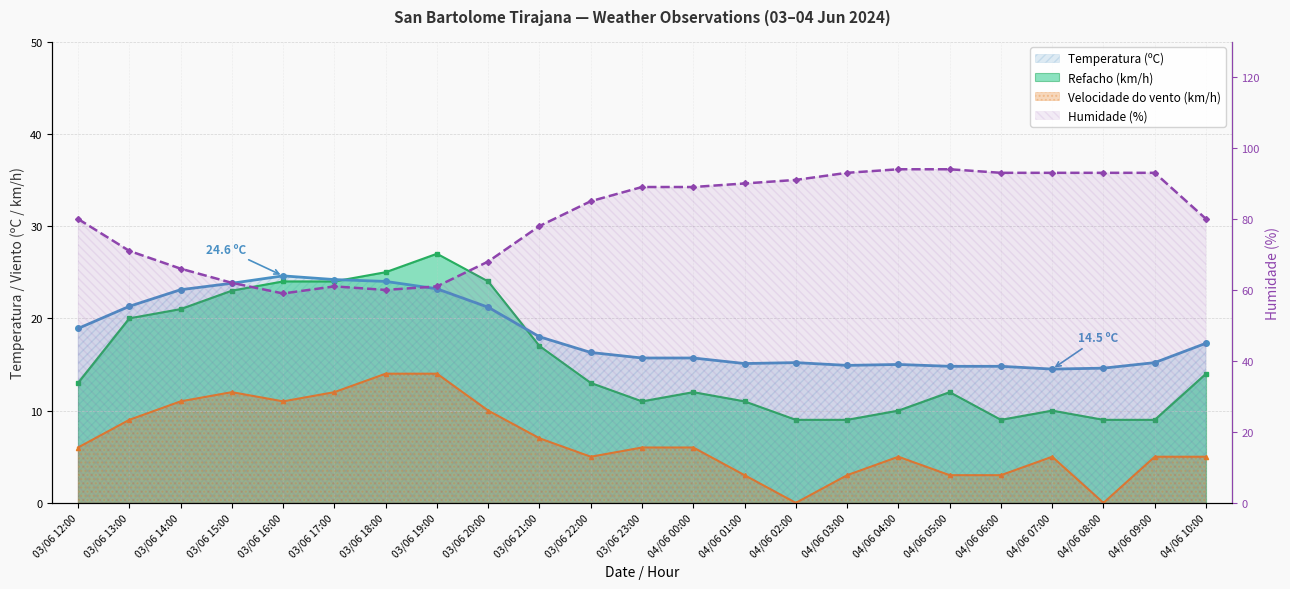

Which has a higher value, 03/06 22:00 or 03/06 13:00?

03/06 13:00